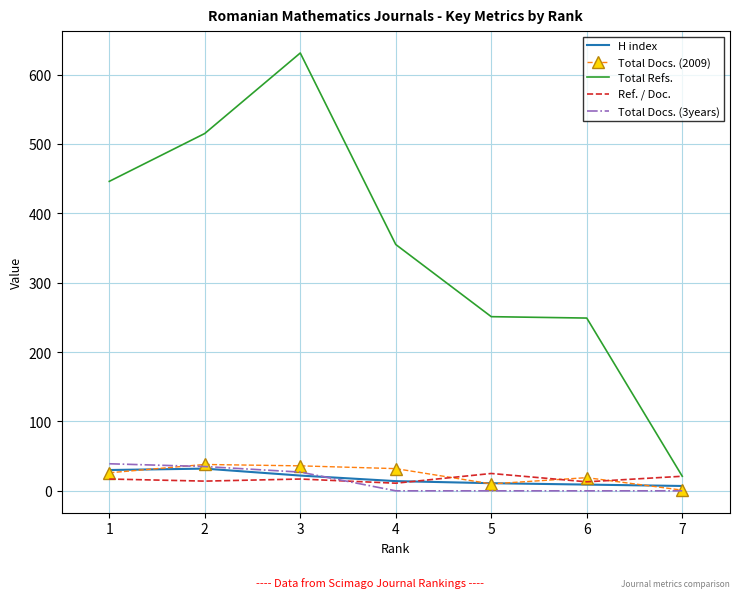

The value of Total Refs. at 6 is 126. True or false?

False